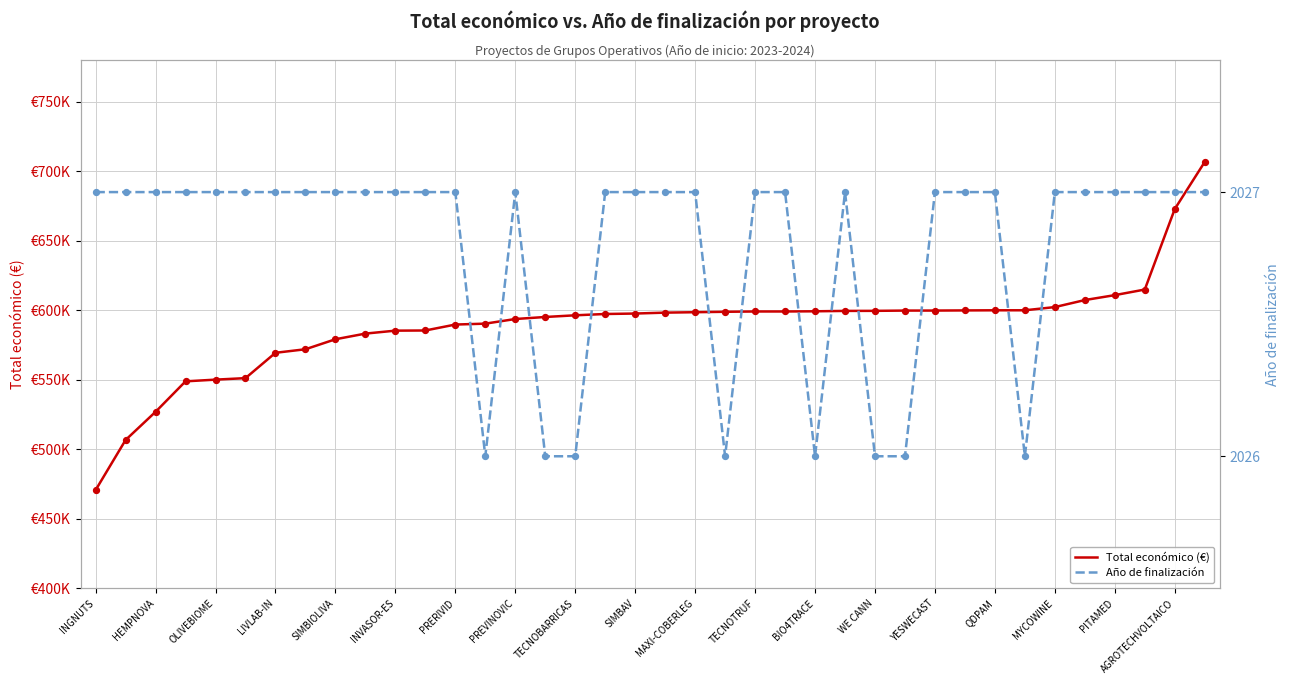

At which category is the sum across all series the highest?

37